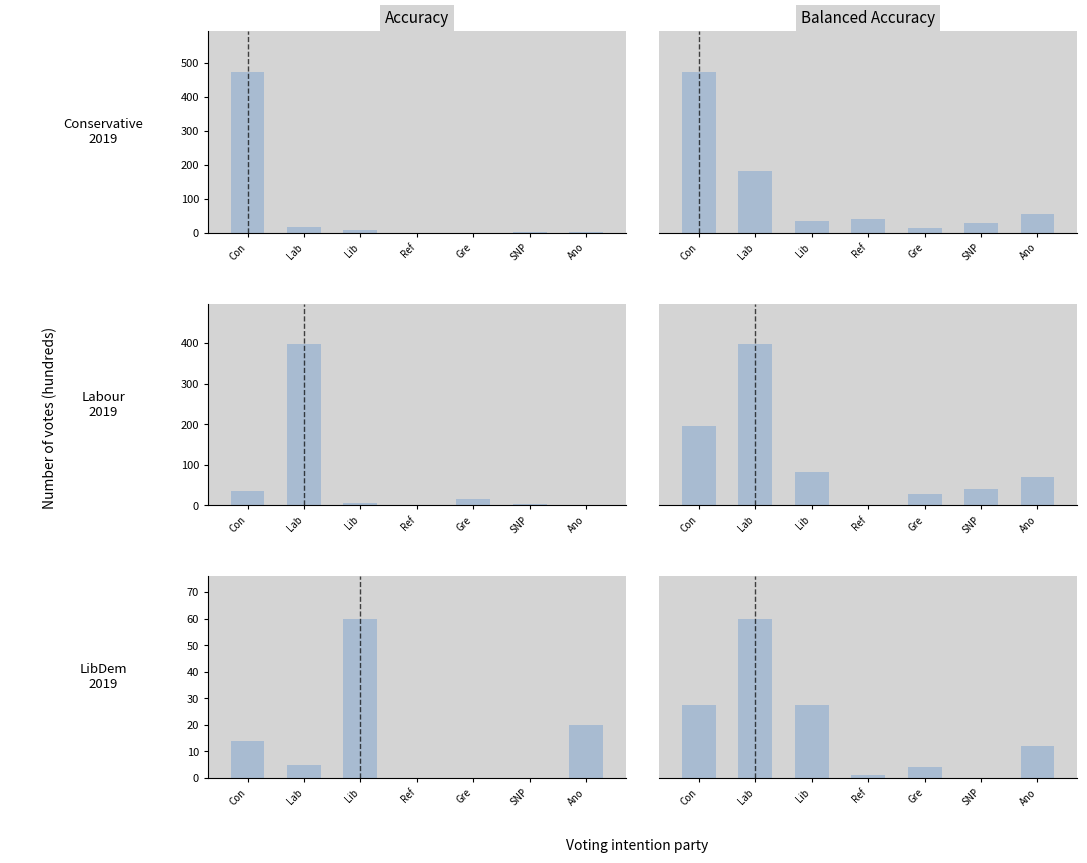

Which series has the widest spread of values?

Accuracy